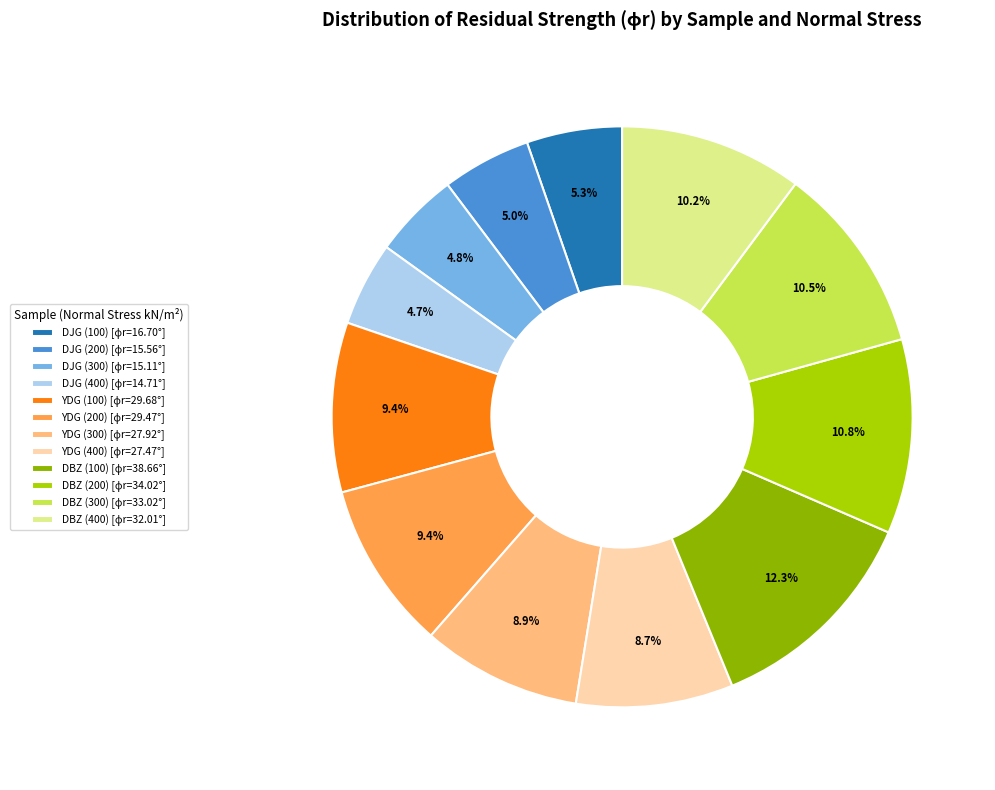

Is there any slice that represents more than half of the pie?

No